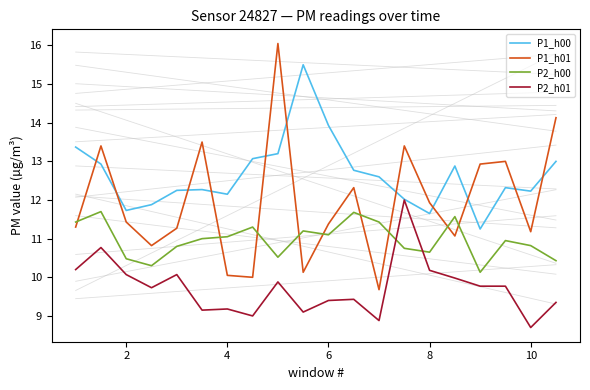

True or false: P1_h01 and P2_h01 cross at least once.

False